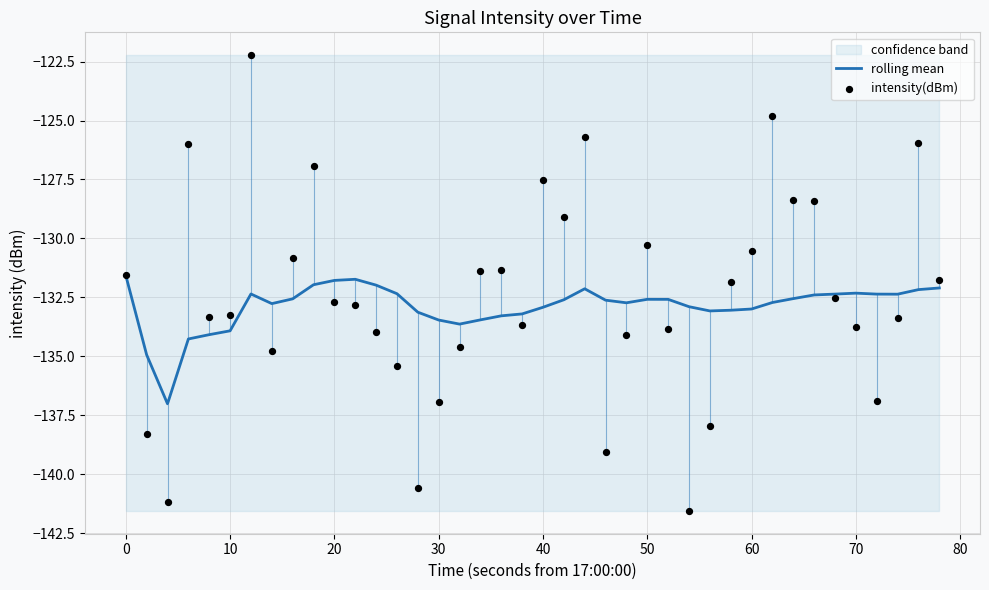

Is the value of rolling mean at 30 greater than the value of intensity(dBm) at 40?

No